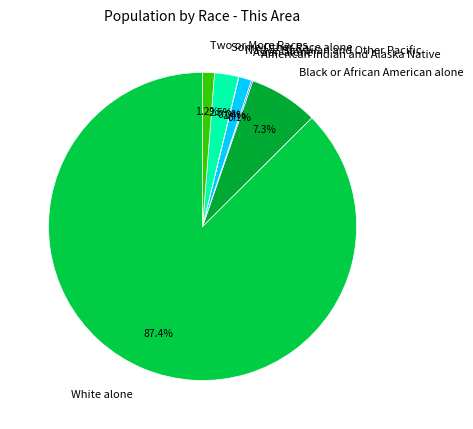

What is the largest slice in the pie chart?

White alone